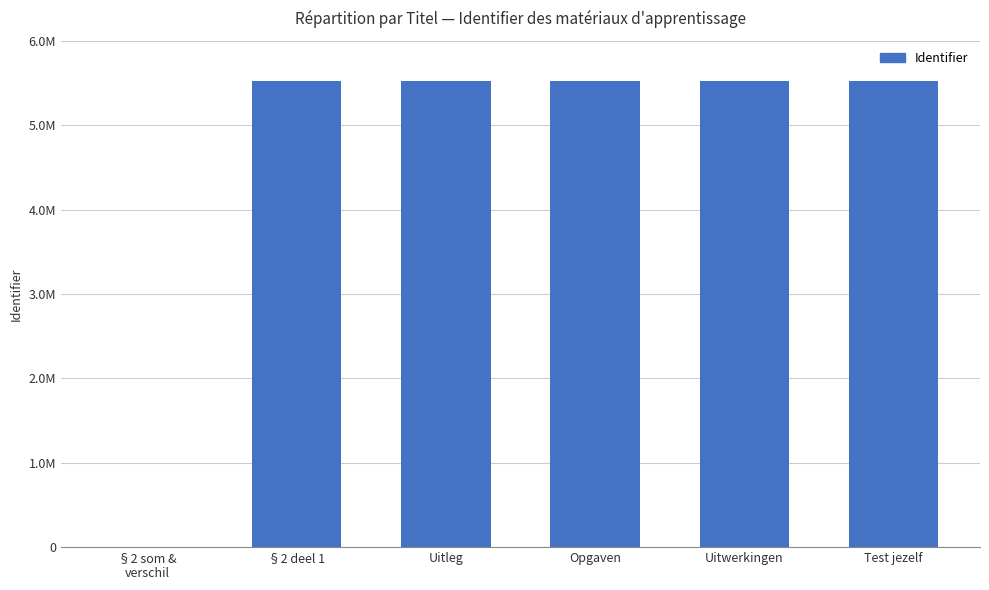

Reading left to right, what are all the values shown in this chart?

§2 som &
verschil=0	§2 deel 1=5525622	Uitleg=5525624	Opgaven=5525645	Uitwerkingen=5525646	Test jezelf=5525647